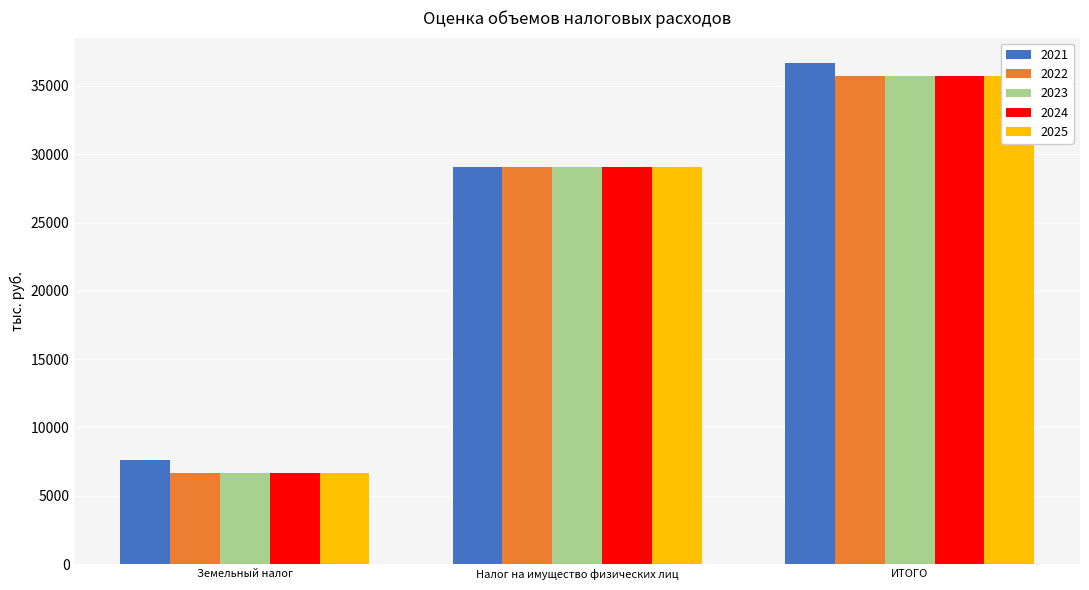

What is the difference between the highest and lowest values at ИТОГО?

970.3